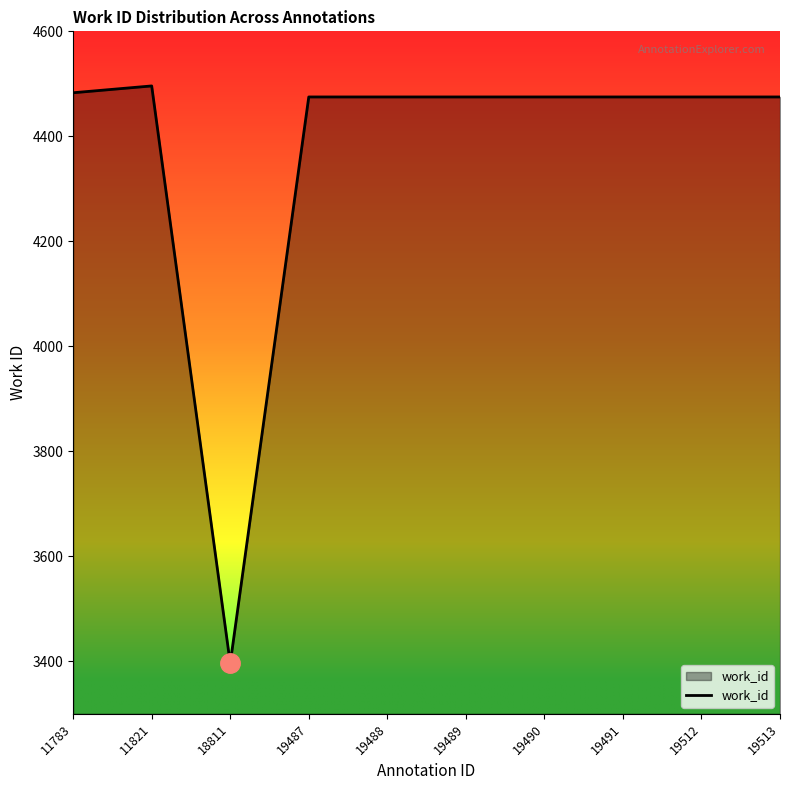

True or false: the data shows 4475 at 19512.

True